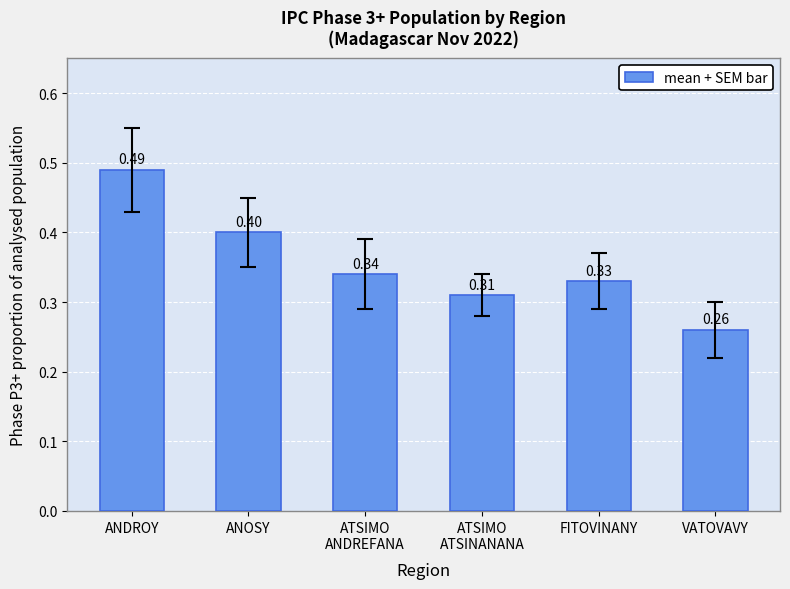

At which label is the value closest to 0?

VATOVAVY